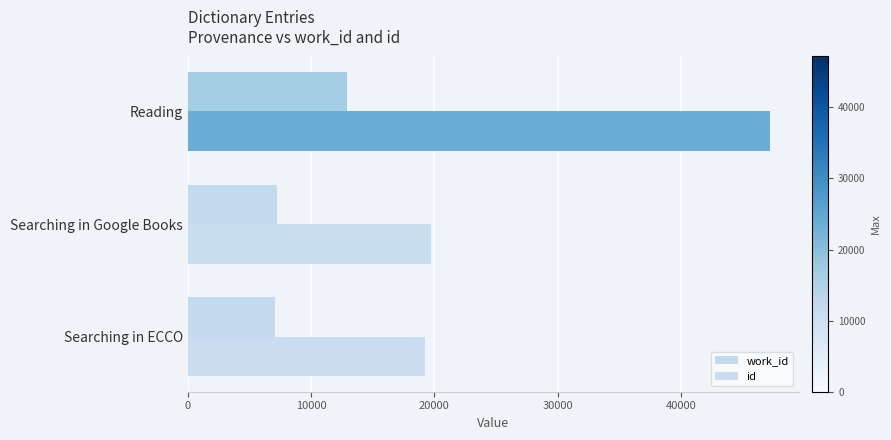

Count the number of data series in this chart.

2